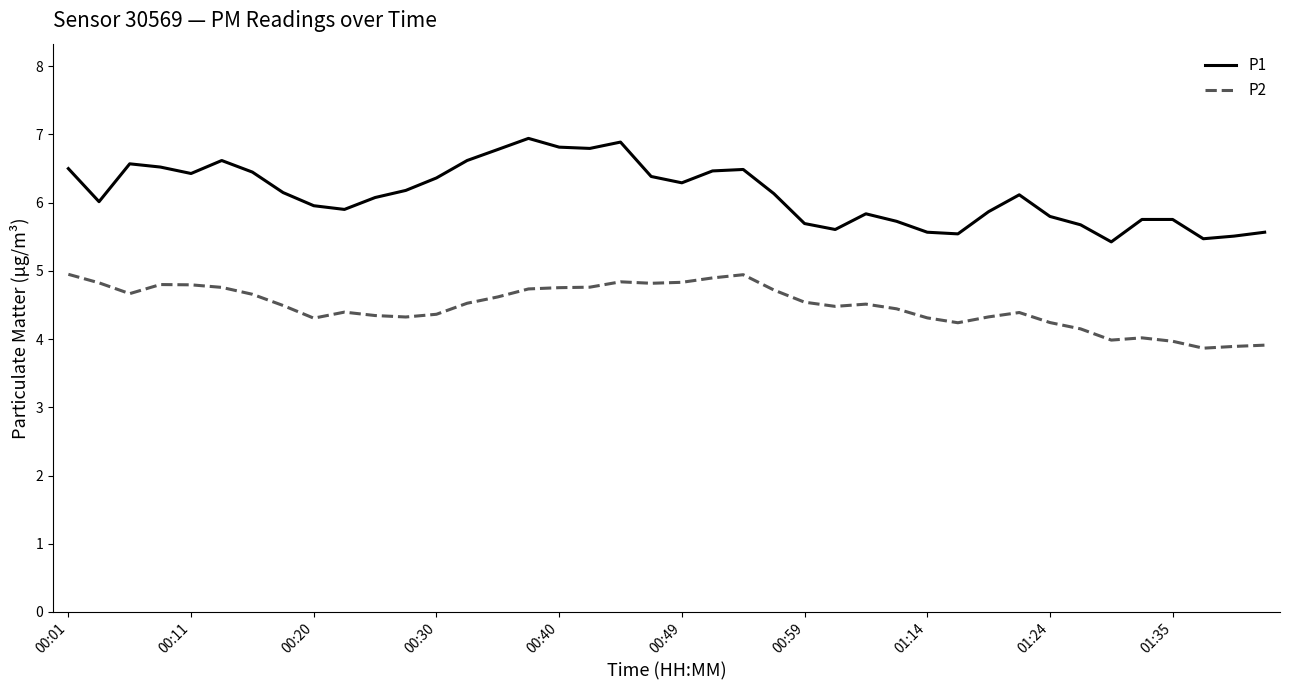

Which series has the widest spread of values?

P1